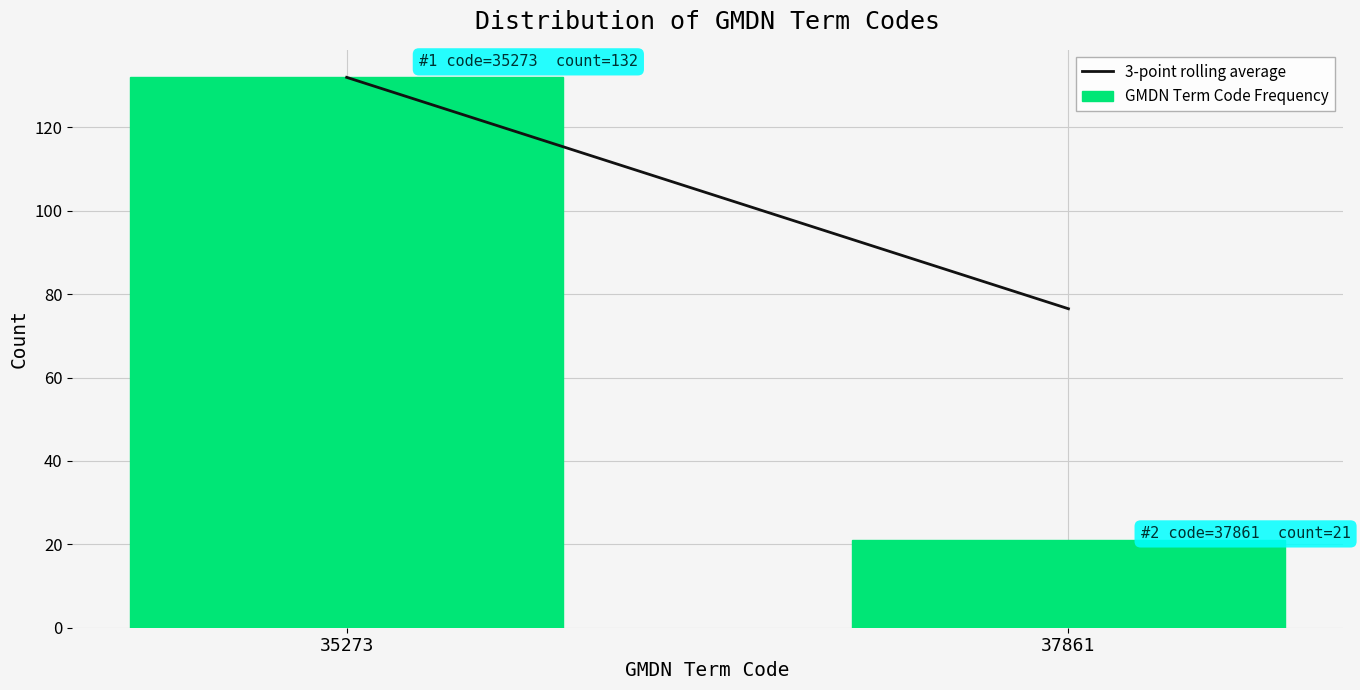

Reading left to right, extract all data points from this chart.

132	21